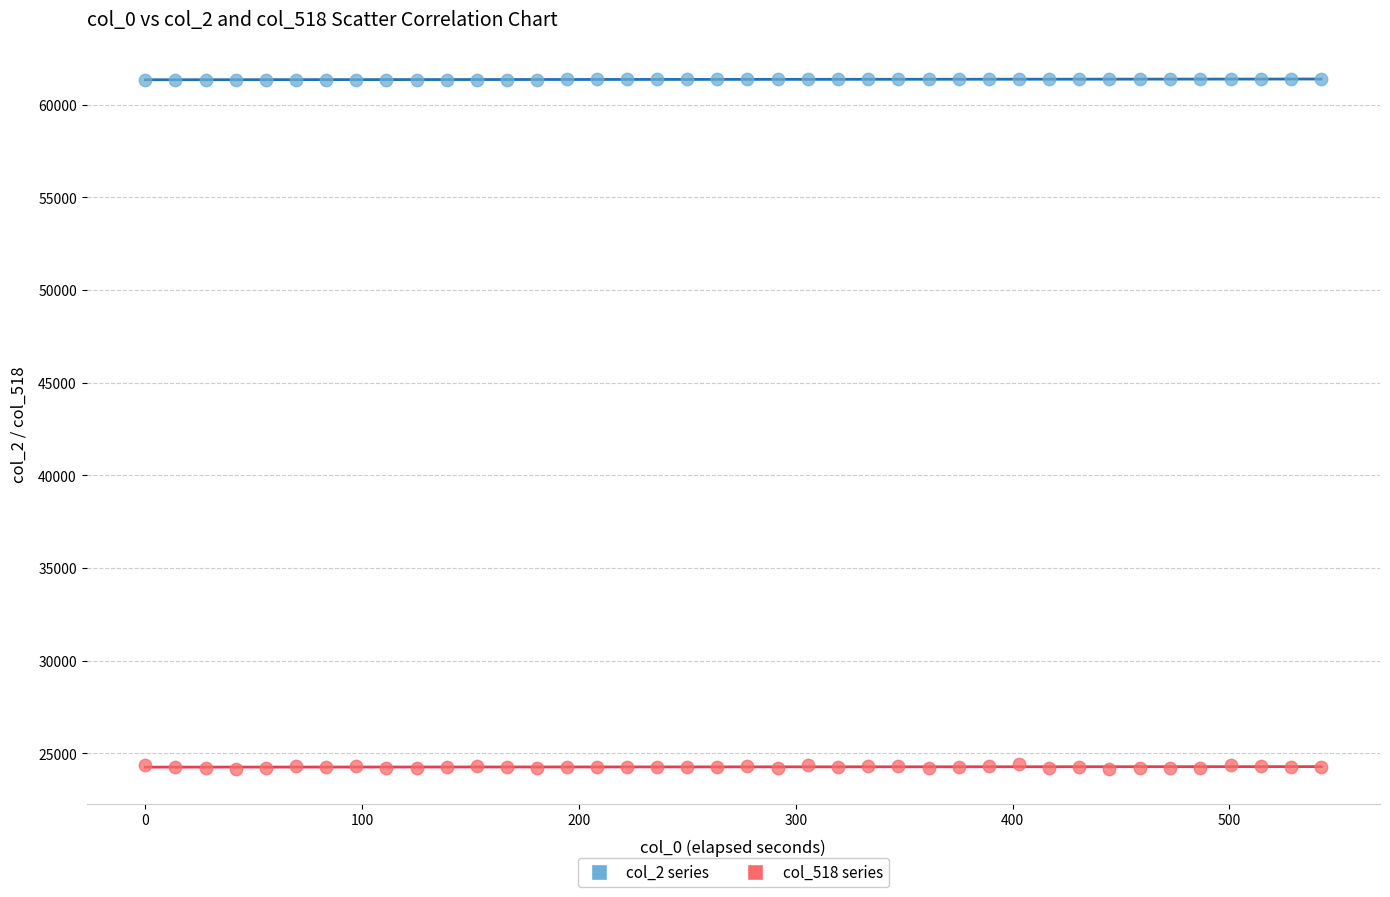

Which series has the largest Y range (max minus min)?

col_518 series